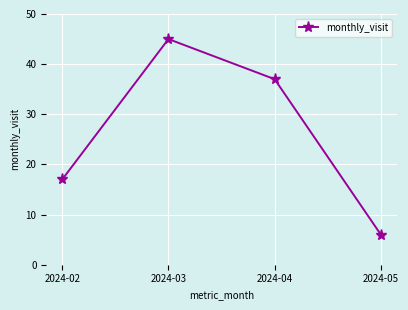

At which label does the data first exceed 37?

2024-03